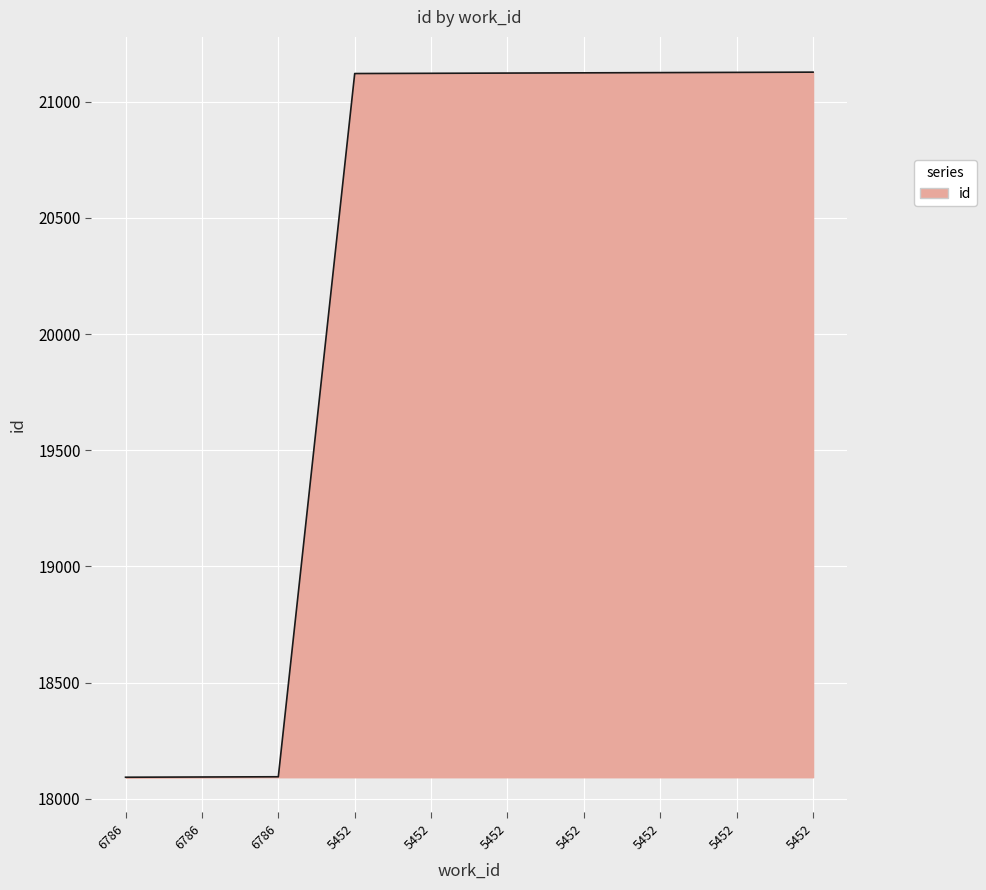

At which label is the value closest to 19610?

5452